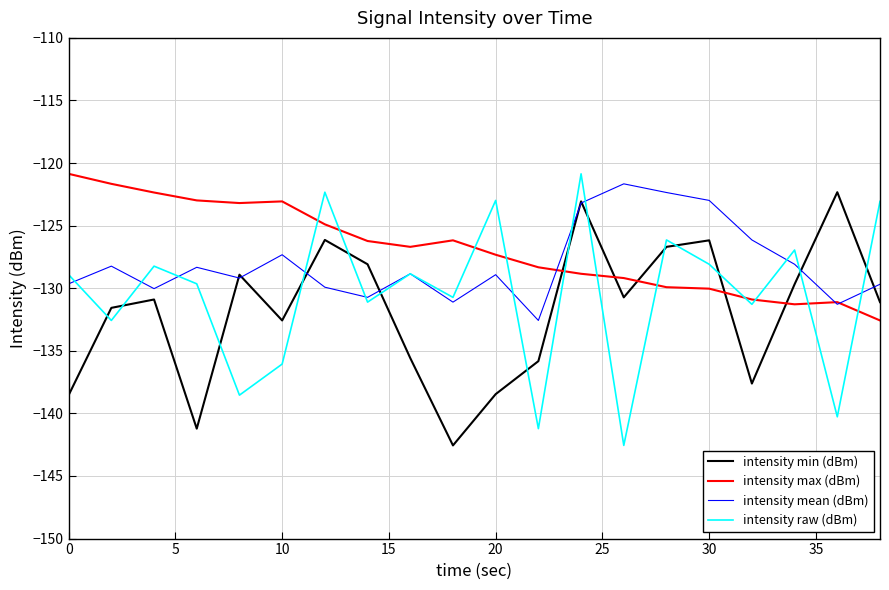

What is the greatest value displayed?

-120.9